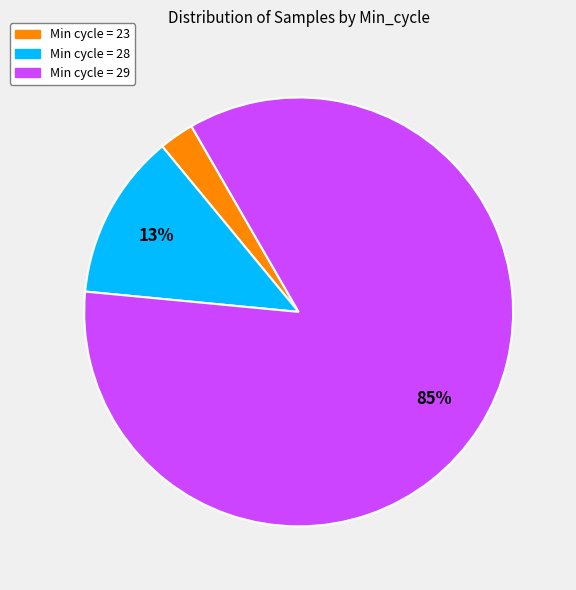

How many segments does this pie chart have?

3